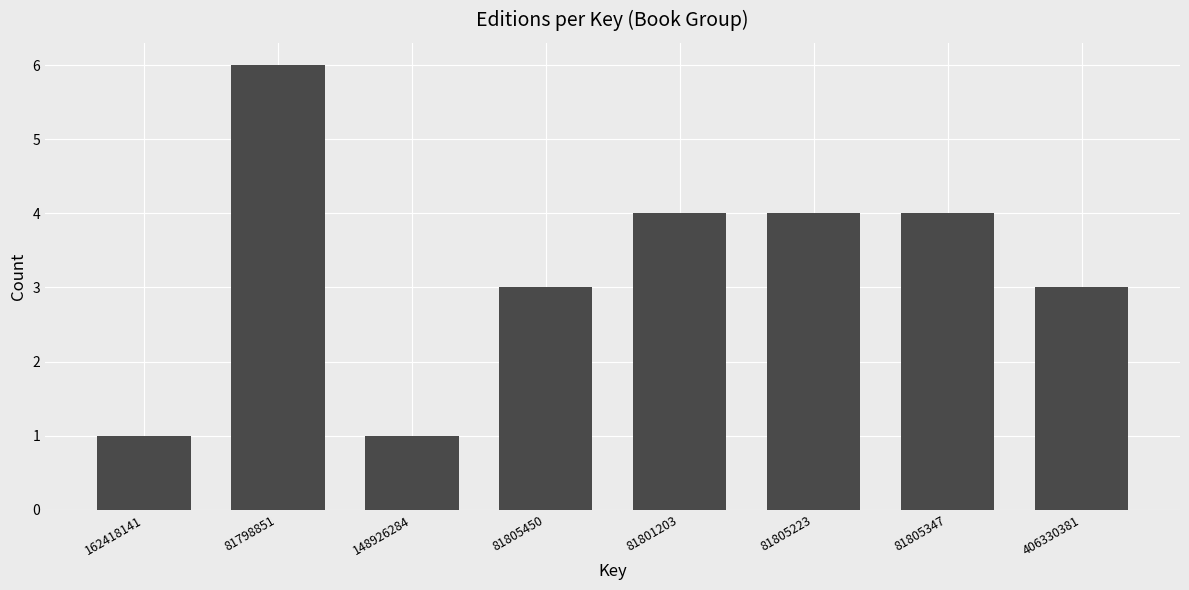

Reading left to right, extract all data points from this chart.

162418141=1	81798851=6	148926284=1	81805450=3	81801203=4	81805223=4	81805347=4	406330381=3